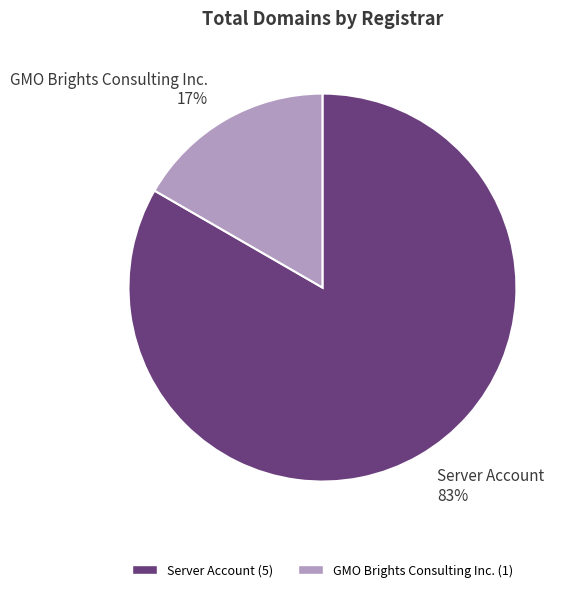

Which has a higher value, Server Account or GMO Brights Consulting Inc.?

Server Account